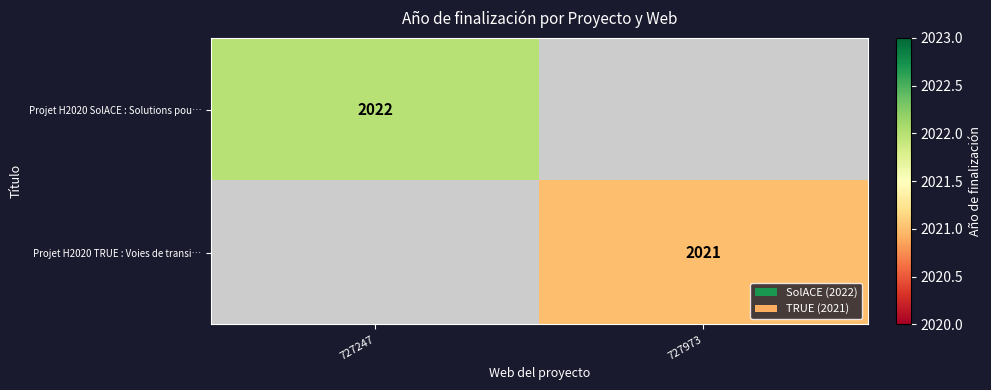

Is it true that Projet H2020 TRUE : Voies de transi… equals 3375 at 727973?

False